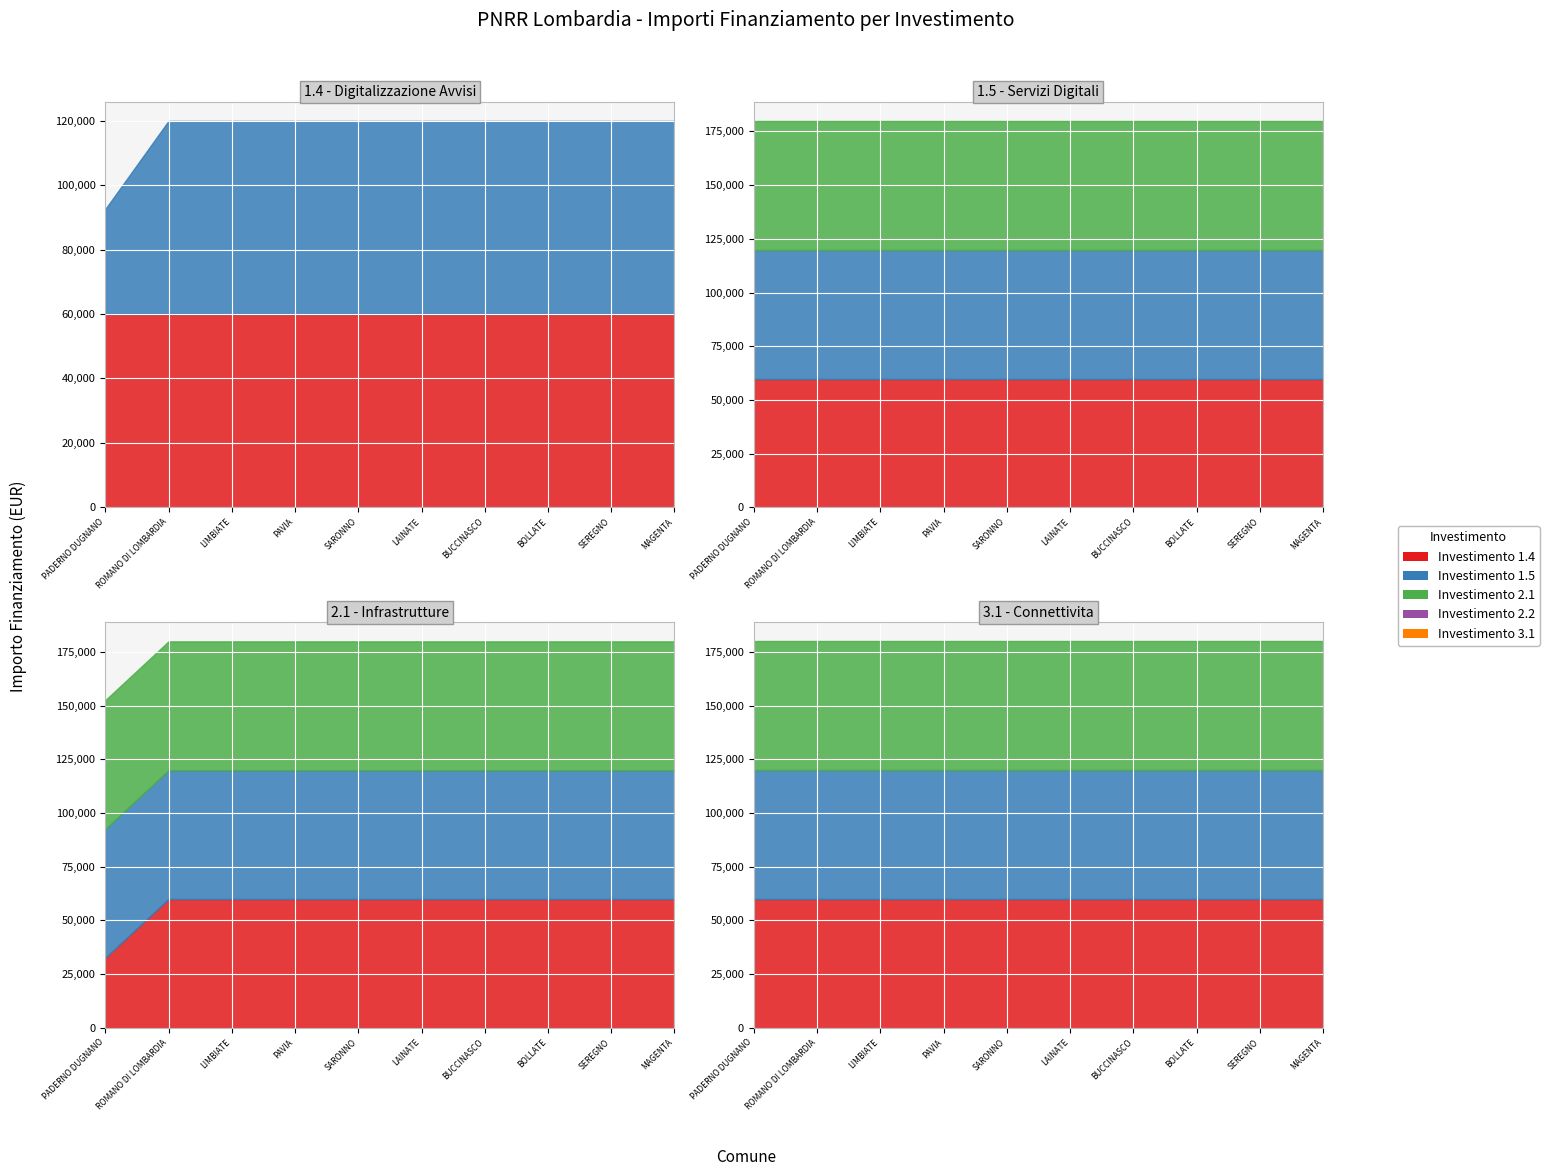

Which label corresponds to the largest value in the chart?

PADERNO DUGNANO